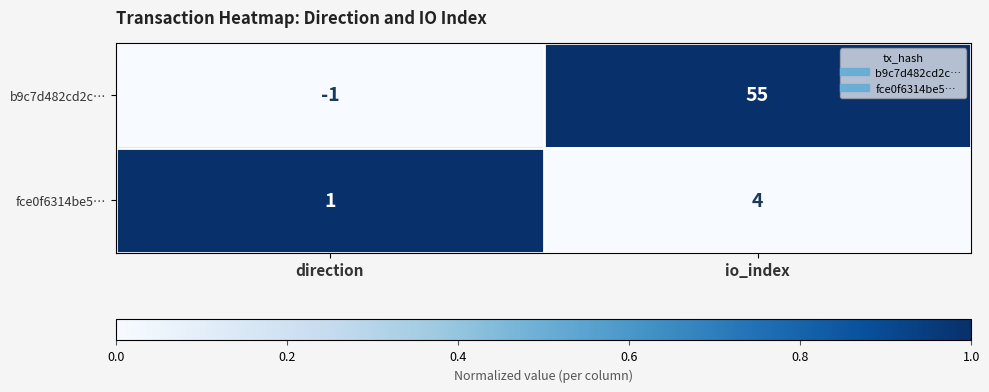

Rank the series by their maximum value, from lowest to highest.

fce0f6314be5…, b9c7d482cd2c…